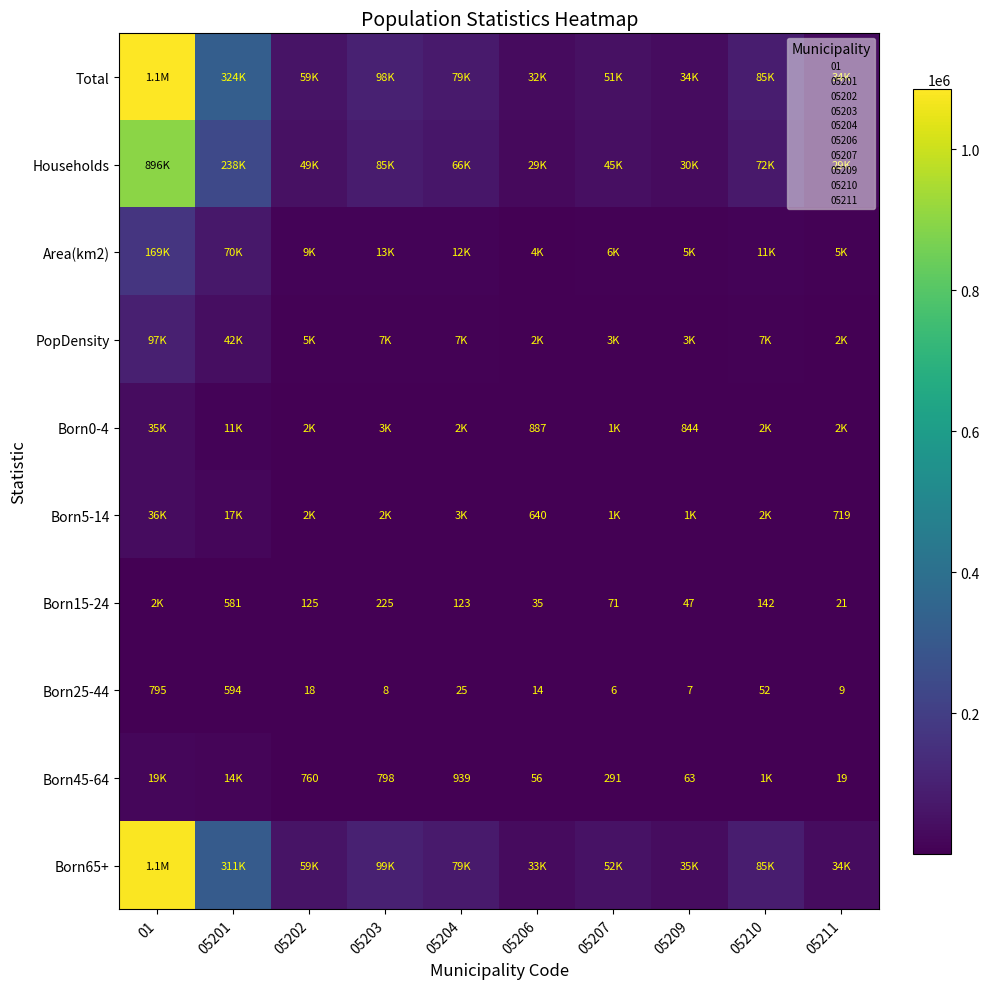

The value of Area(km2) at 05211 is 9501. True or false?

False